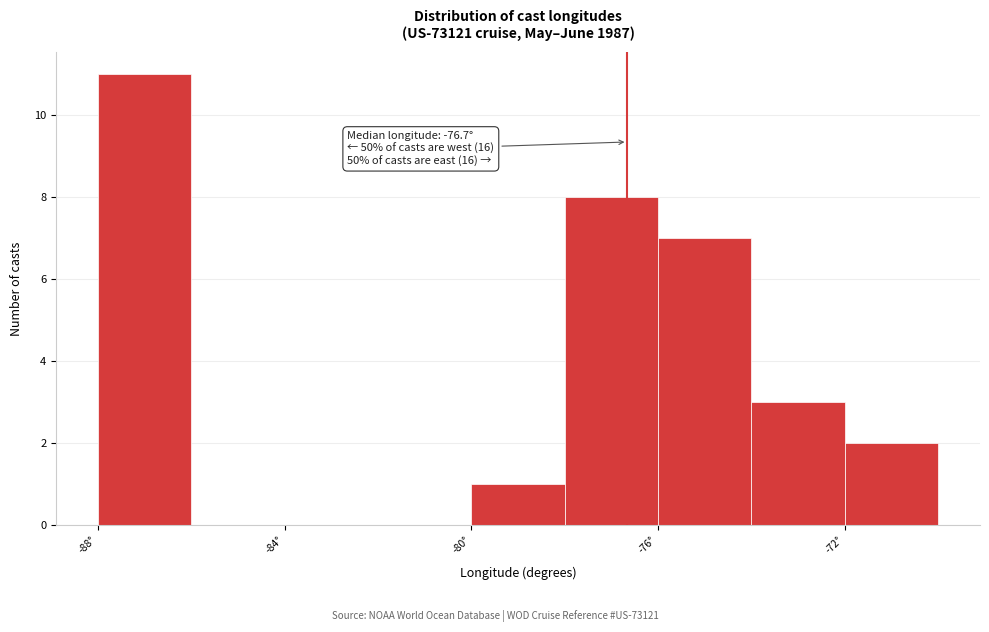

Over which range of the x-axis is the bar tallest?

-88 to -86